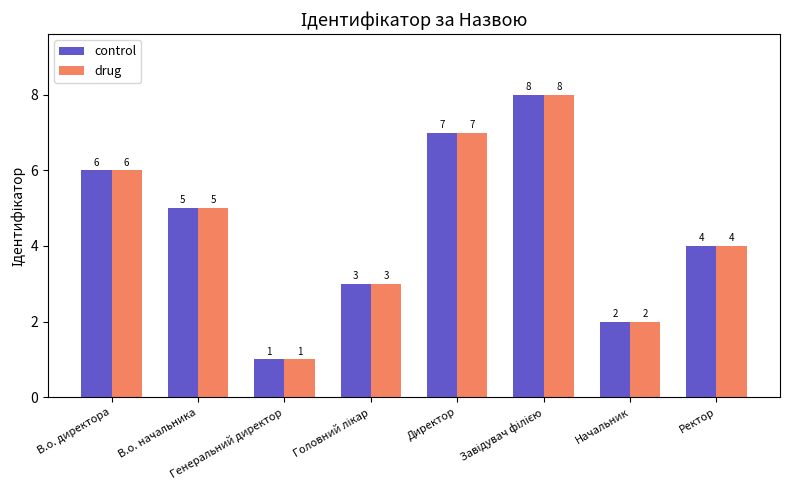

What is the difference between the maximum and minimum values in the drug series?

7